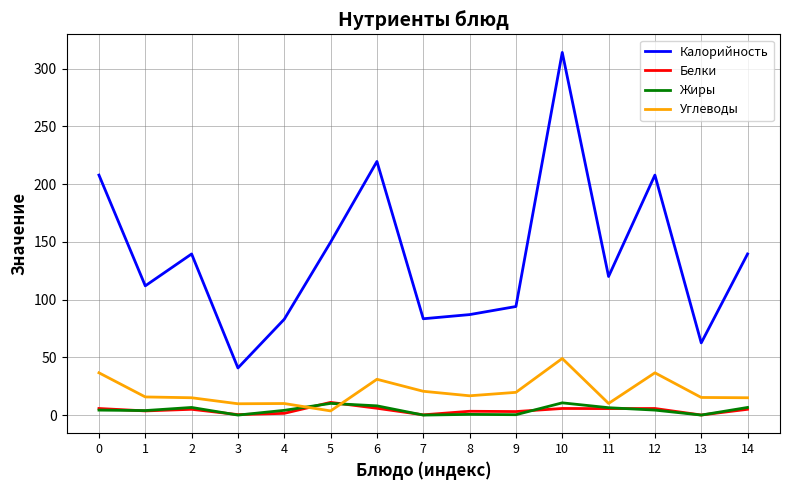

Between 4 and 10, which series saw the biggest shift?

Калорийность